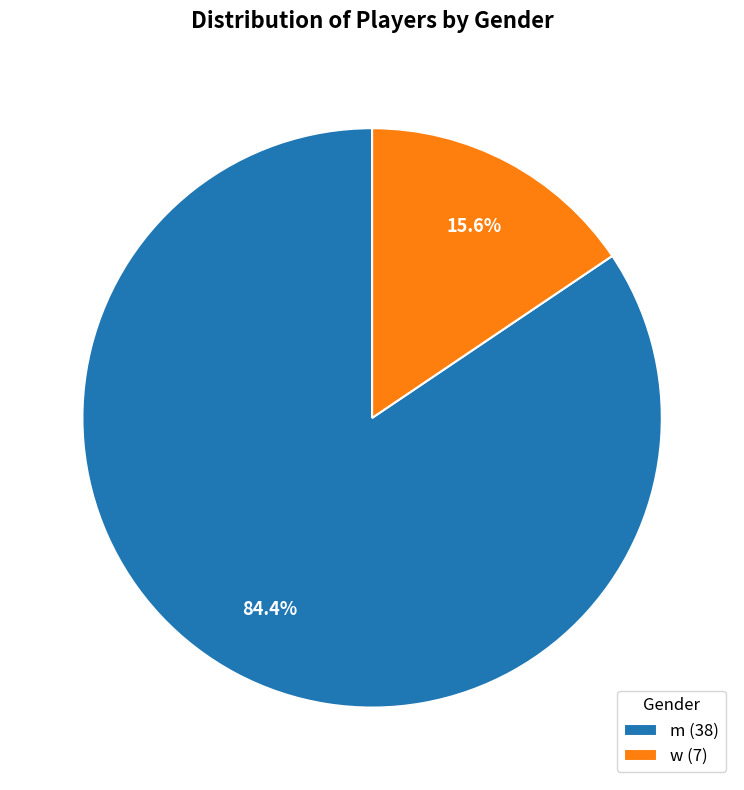

Between w and m, which is larger?

m